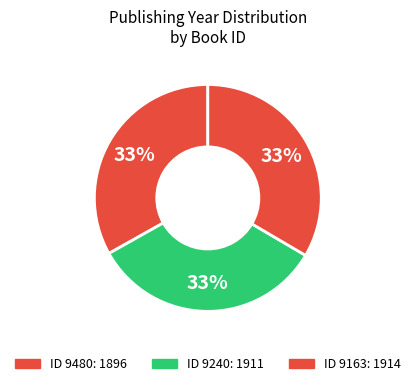

How many segments does this pie chart have?

3